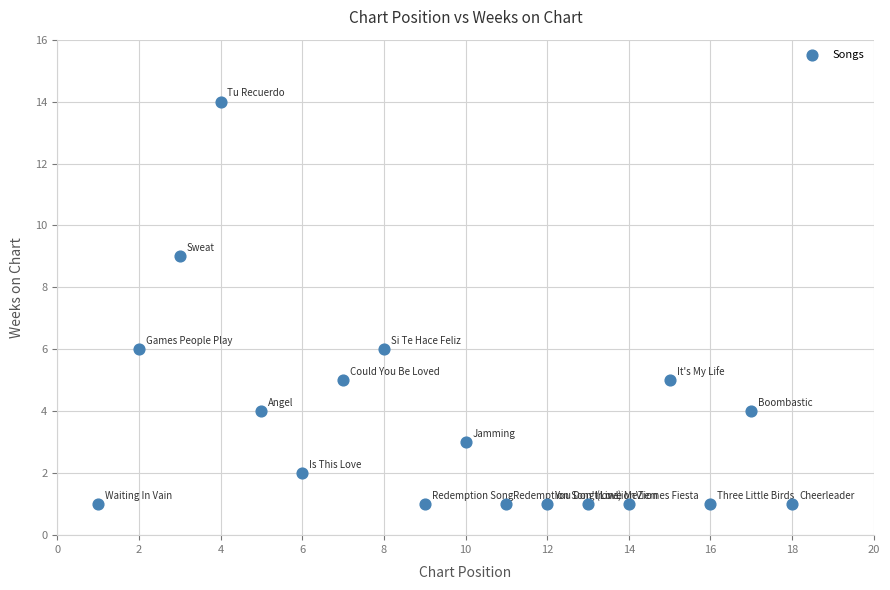

What is the range of Y values (max minus min)?

13